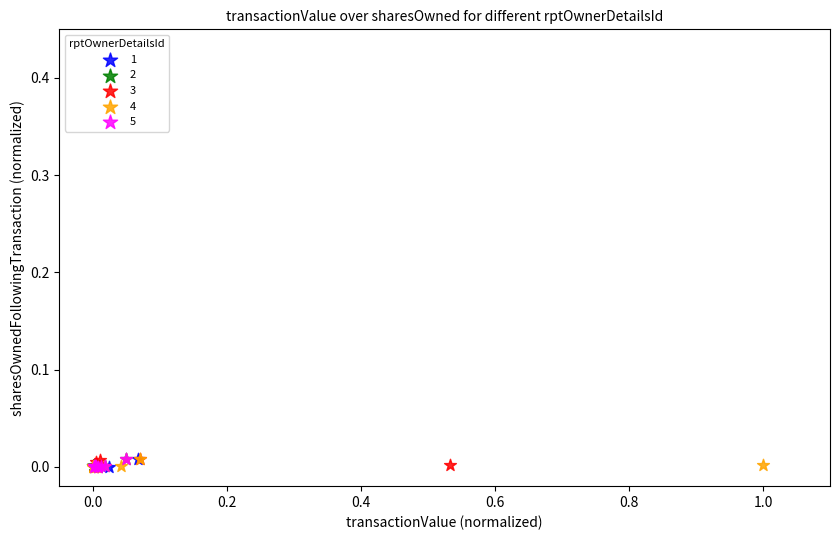

What are all the series names shown in the legend?

1, 2, 3, 4, 5